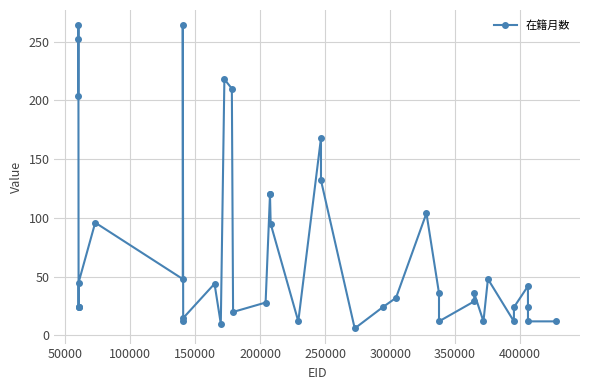

What is the value of the 14th point from the left?

10